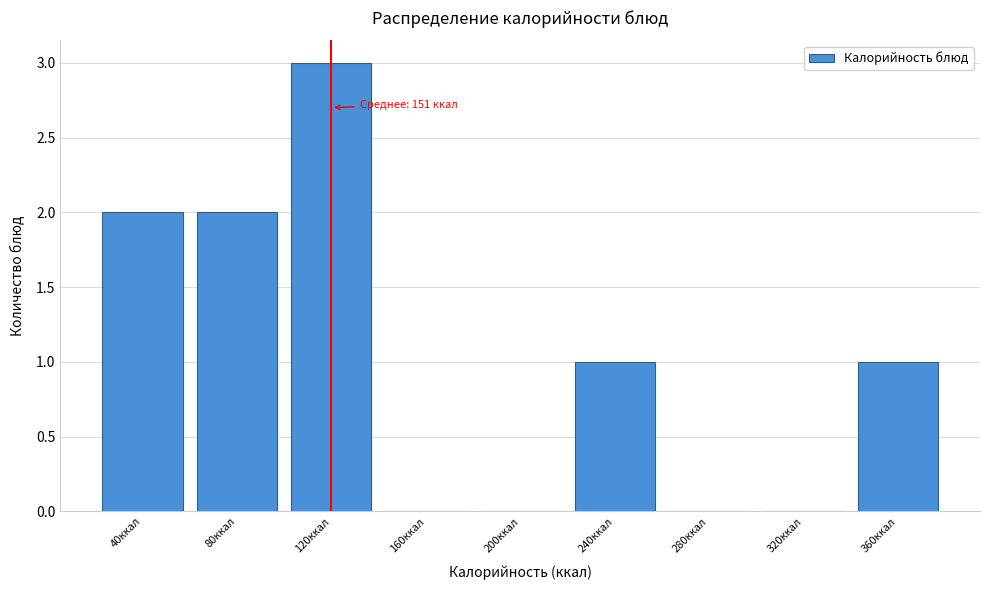

Reading left to right, transcribe all the data shown in this chart.

40ккал=2	80ккал=2	120ккал=3	160ккал=0	200ккал=0	240ккал=1	280ккал=0	320ккал=0	360ккал=1